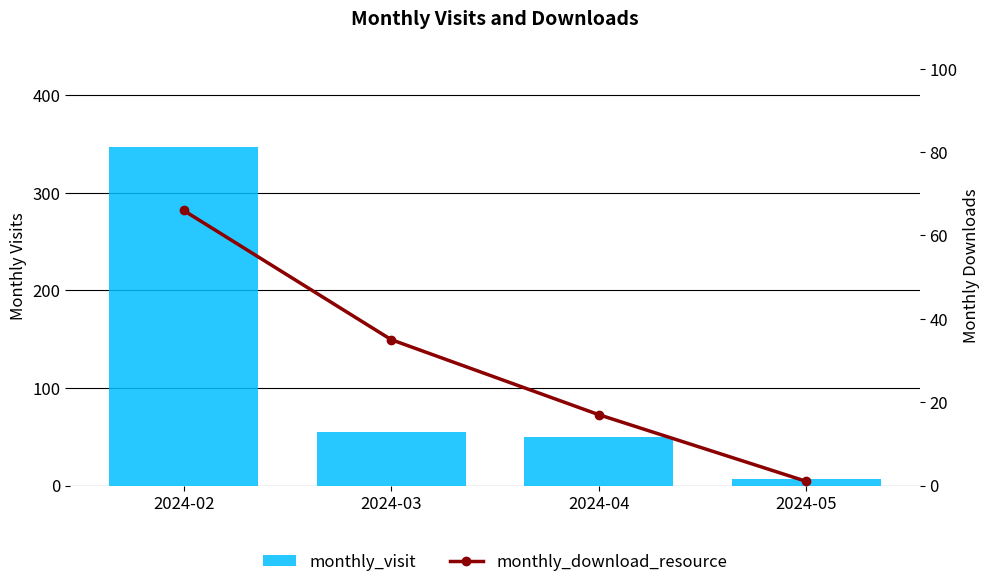

Where does the monthly_download_resource series first go above 35?

2024-02